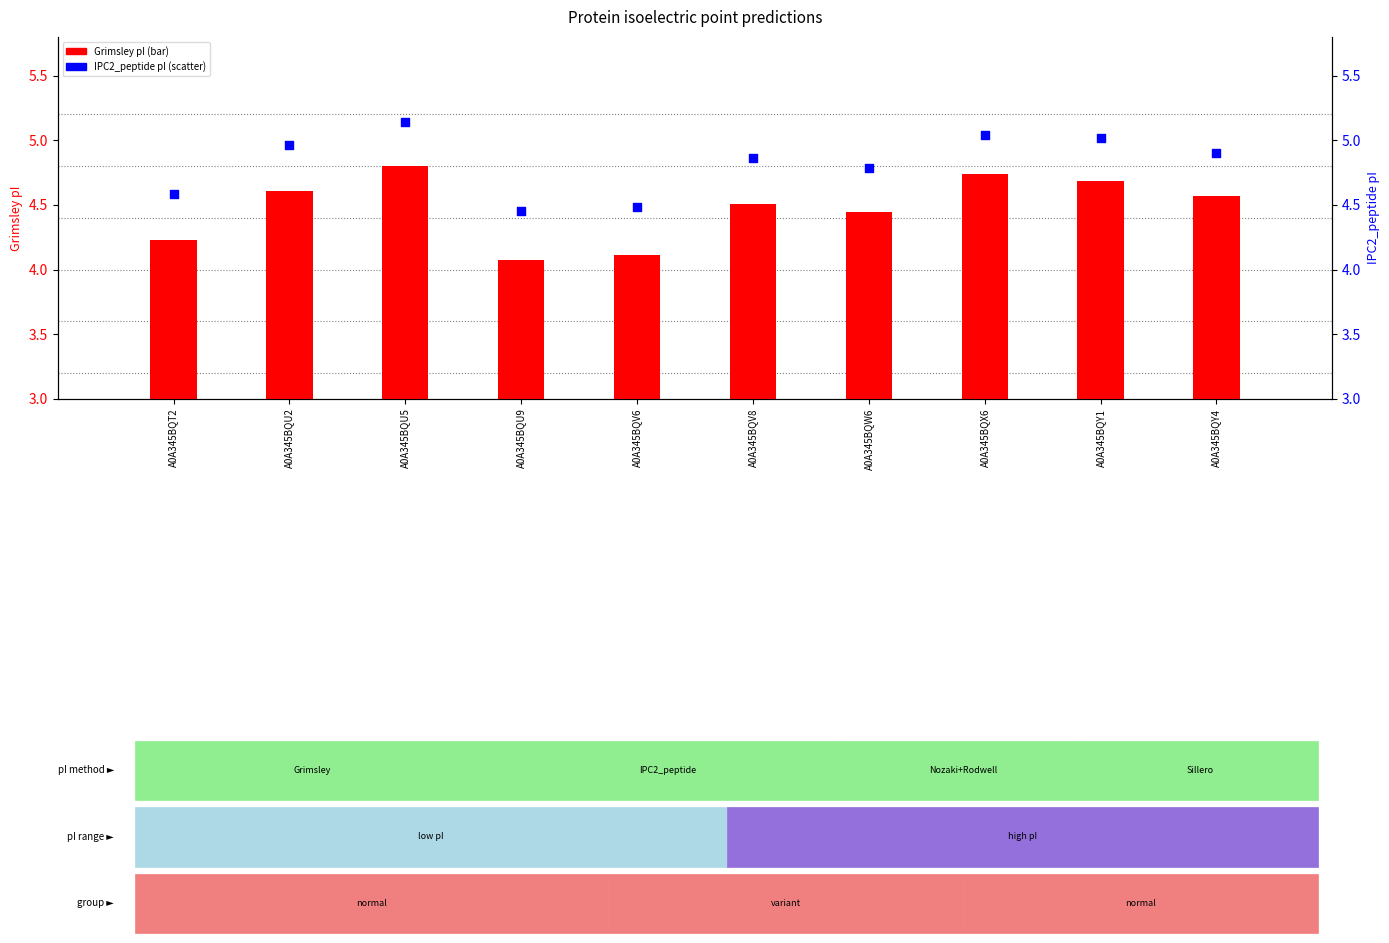

At how many categories does at least one series exceed 4?

10